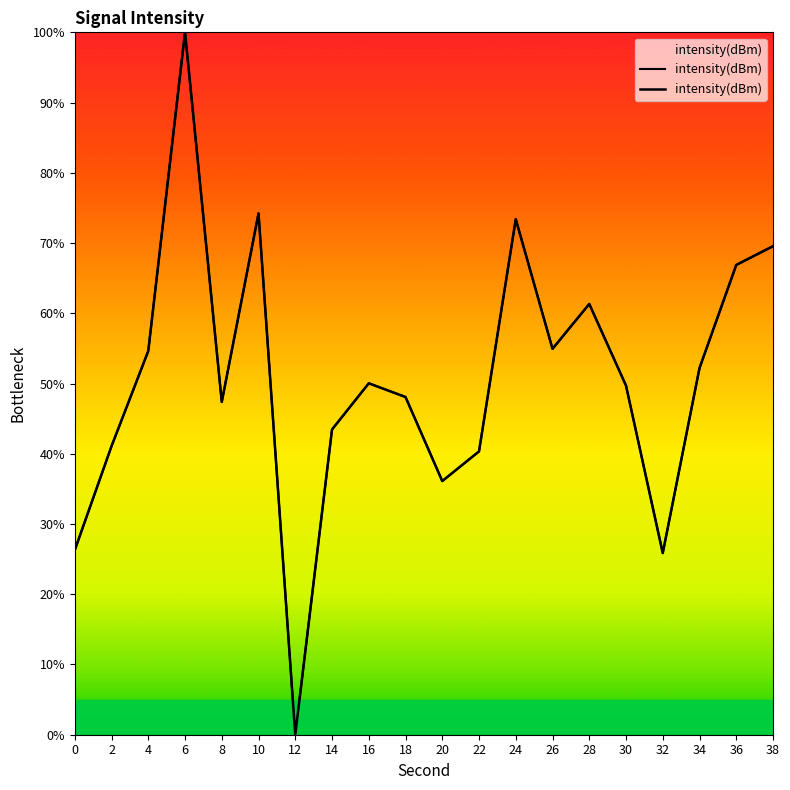

What is the value of the 13th point from the left?

73.4